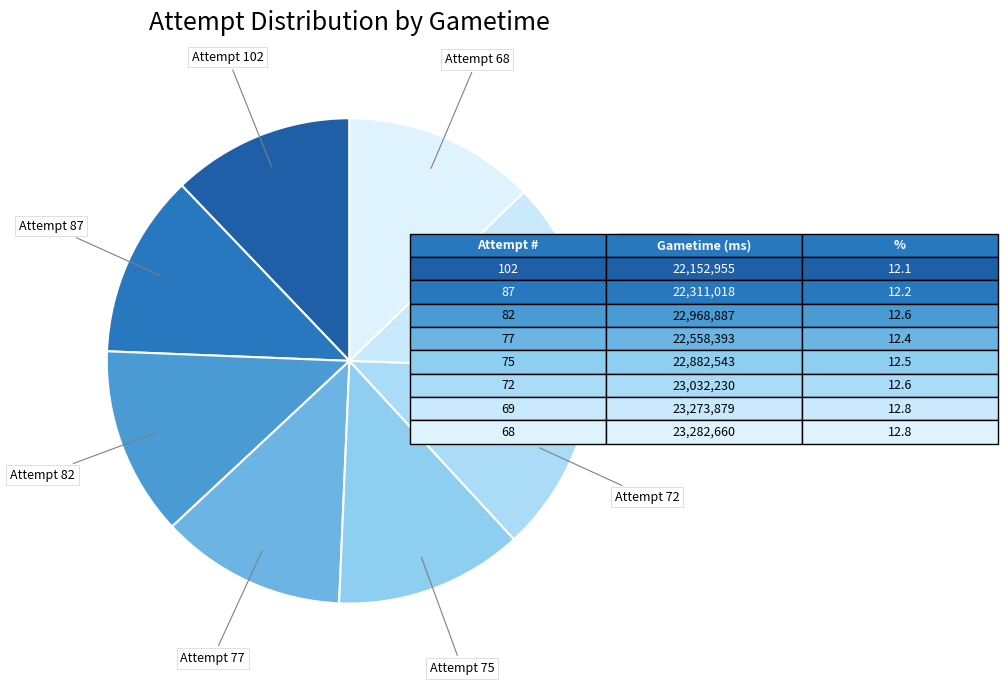

Count the number of slices in the pie.

8